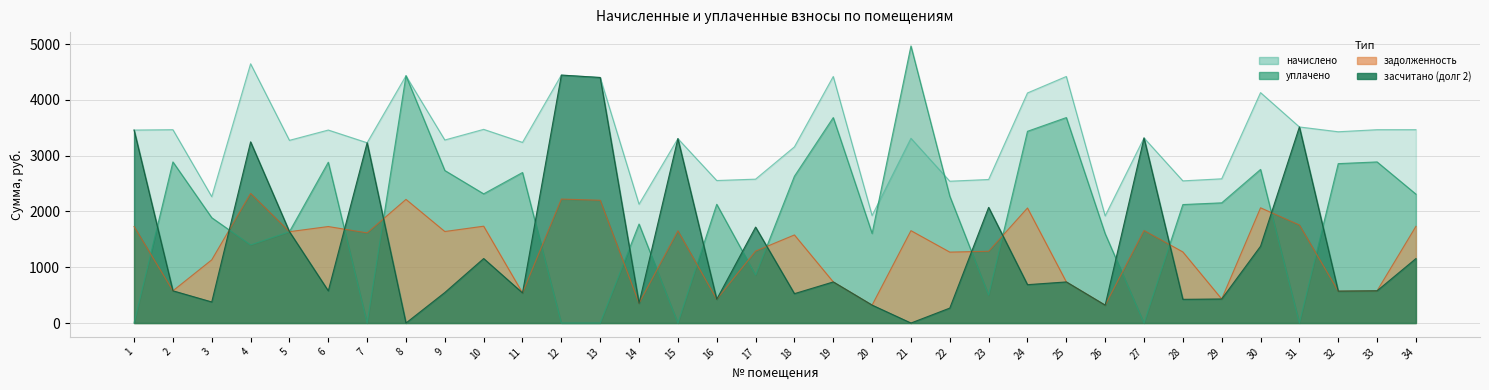

True or false: уплачено has a value of -2925.7 at 7.

False